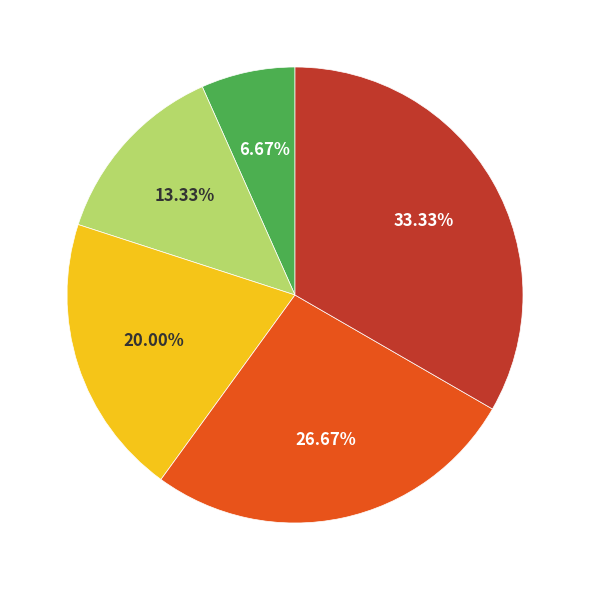

Does any single category account for the majority?

No